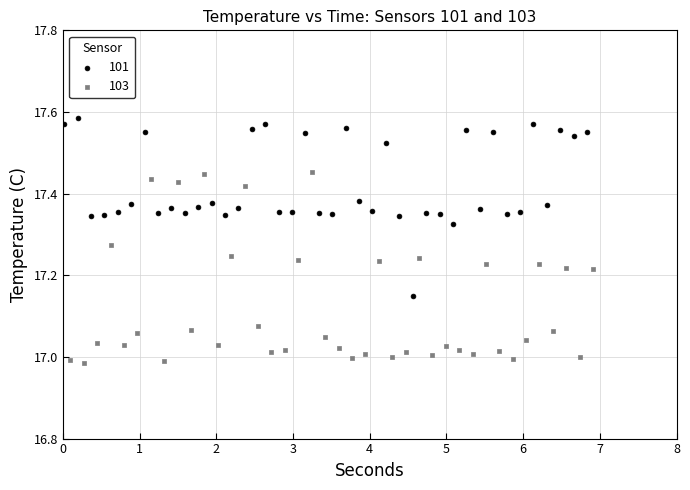

Which series has the widest spread of Y values?

103